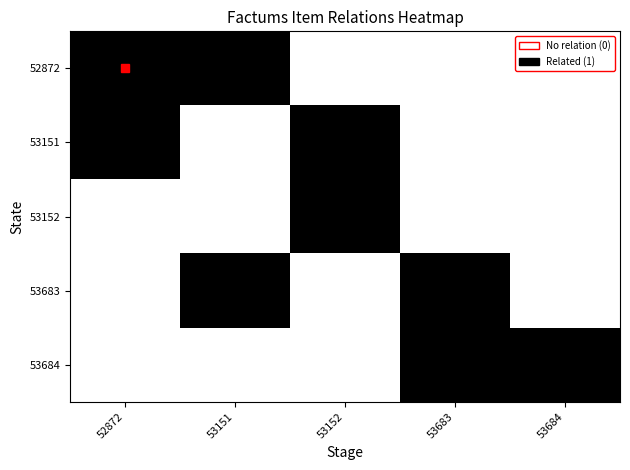

What is the difference between the highest and lowest values at 52872?

1